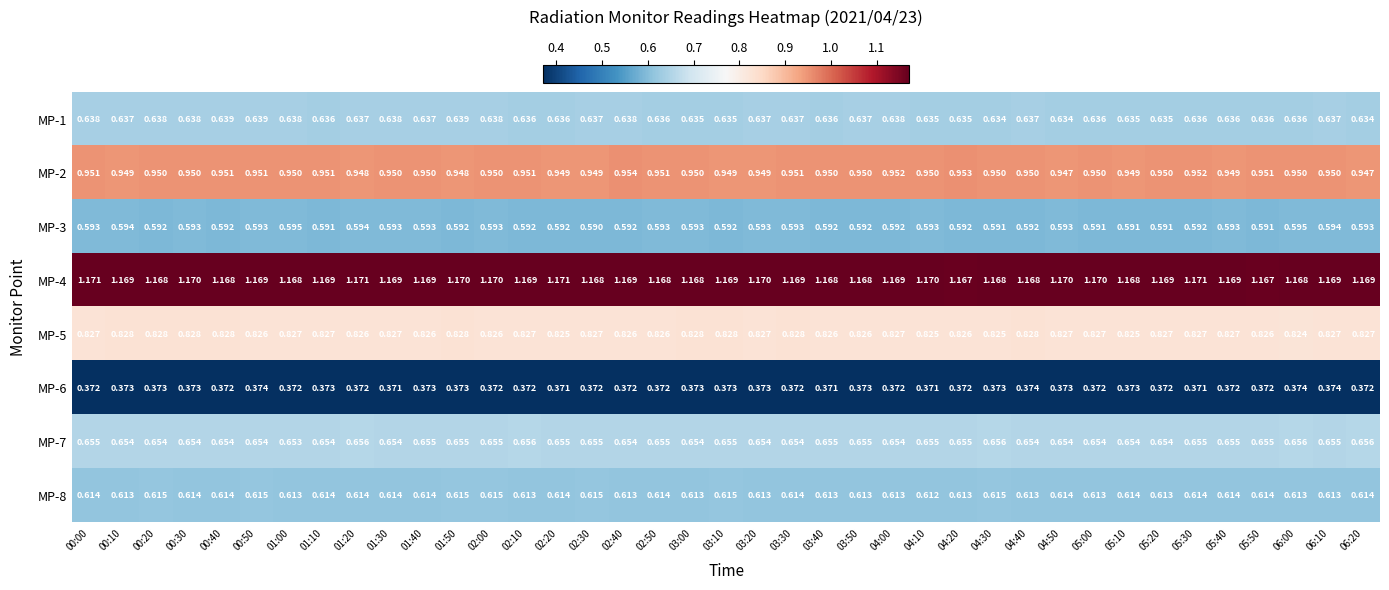

Is the value of MP-8 at 04:00 greater than the value of MP-7 at 03:10?

No